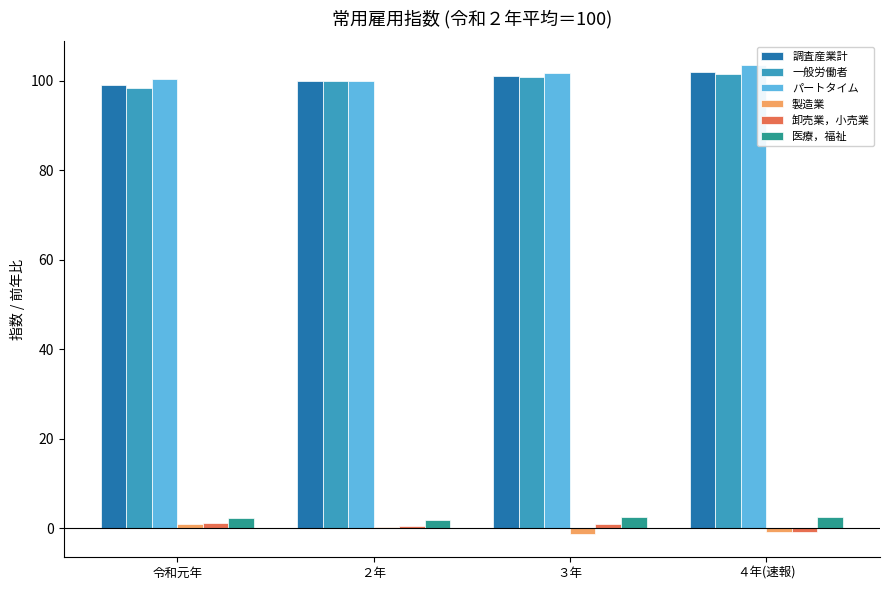

What is the sum of all 製造業 values?

-0.7